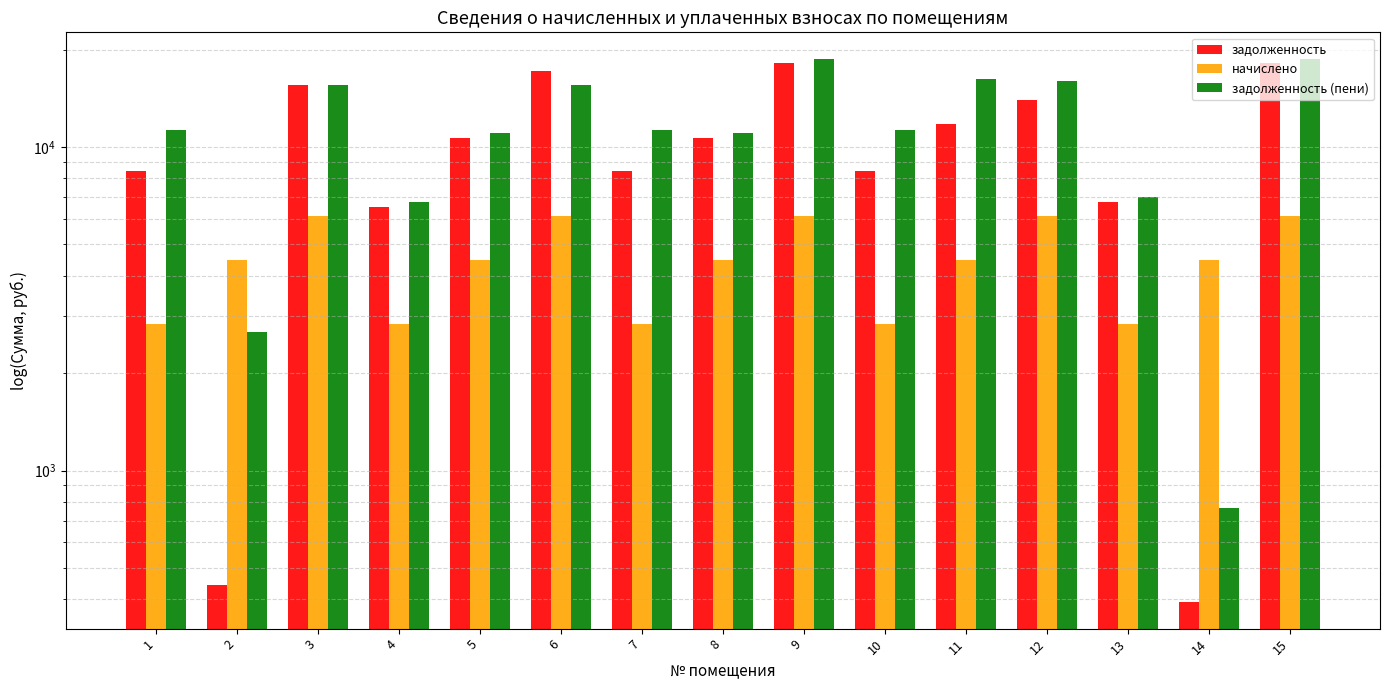

Rank the series by their maximum value, from lowest to highest.

начислено, задолженность, задолженность (пени)